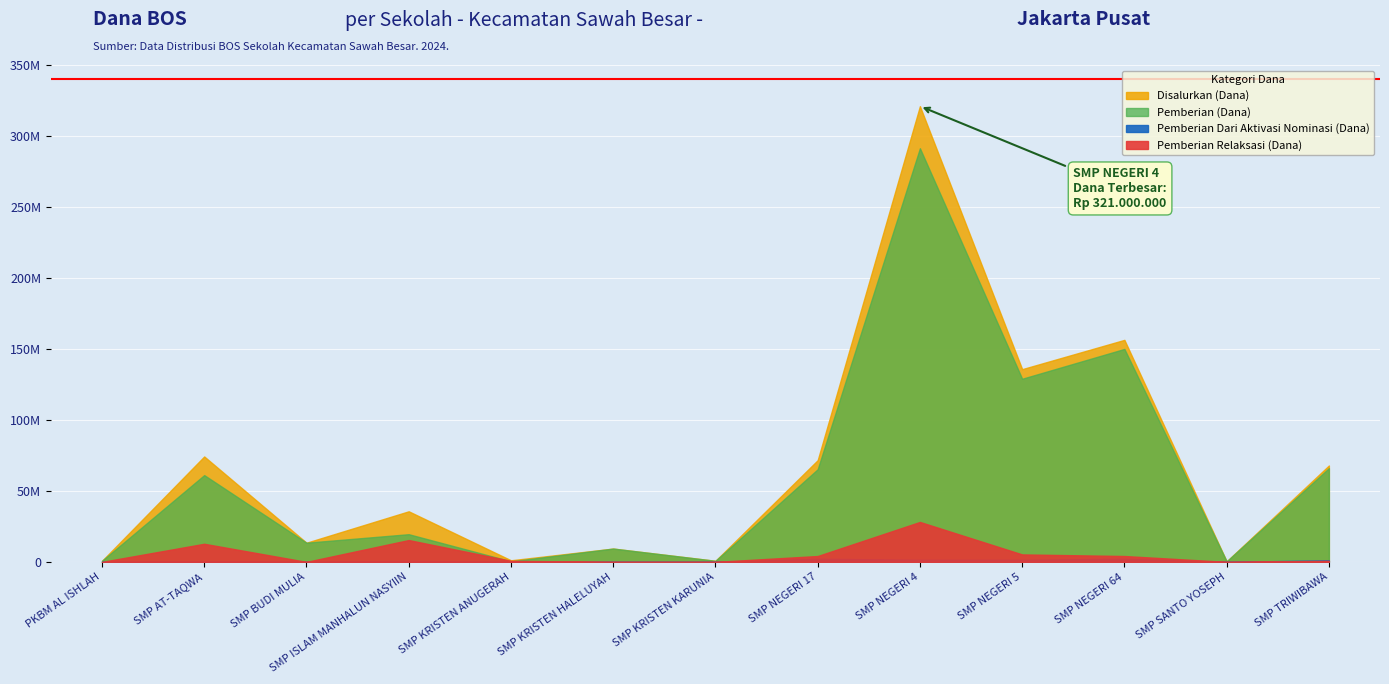

Reading left to right, what are all the values shown in this chart?

Disalurkan (Dana): 750000	74250000	13500000	35625000	1125000	9375000	750000	71625000	321000000	135750000	156375000	375000	67875000
Pemberian (Dana): 750000	61125000	13500000	19500000	375000	9375000	750000	65250000	291375000	129000000	150000000	375000	66000000
Pemberian Dari Aktivasi Nominasi (Dana): 0	375000	0	750000	0	0	0	2250000	1500000	1500000	2250000	0	1125000
Pemberian Relaksasi (Dana): 0	12750000	0	15375000	750000	0	0	4125000	28125000	5250000	4125000	0	750000